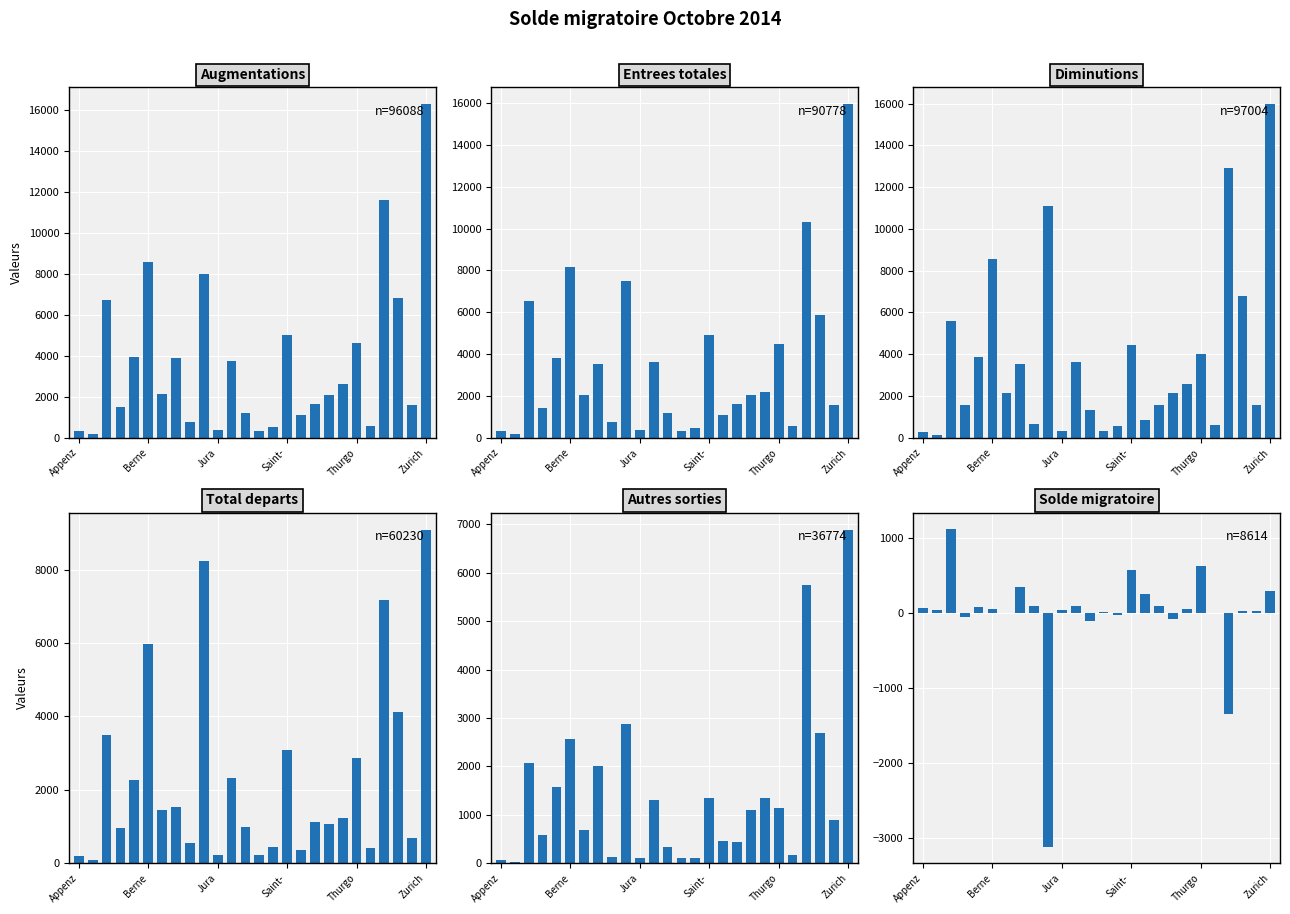

What is the sum of all Solde migratoire values?

-916